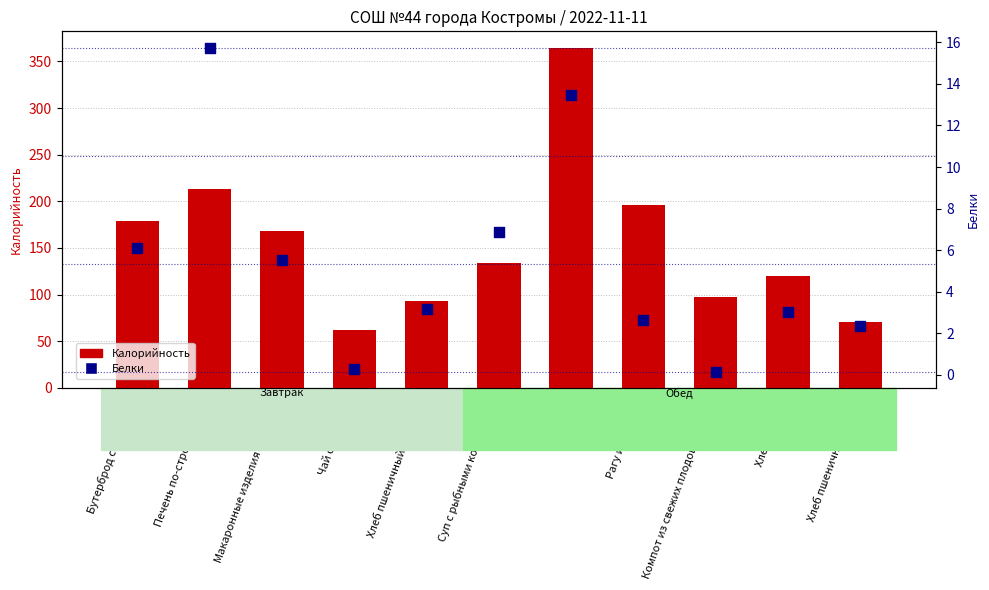

Is the value of Калорийность at Котлета greater than the value of Белки at Печень по-строгановски?

Yes